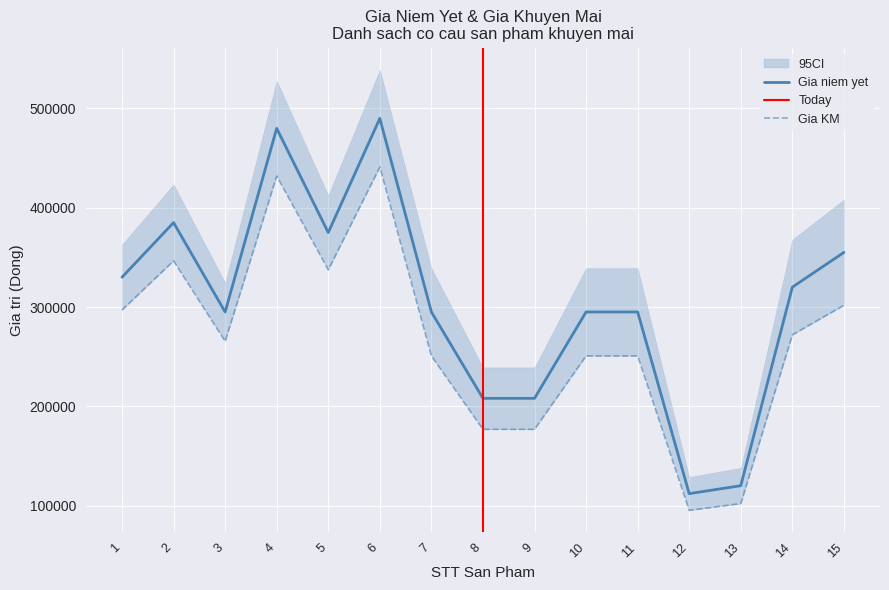

At how many categories does at least one series exceed 466972?

2